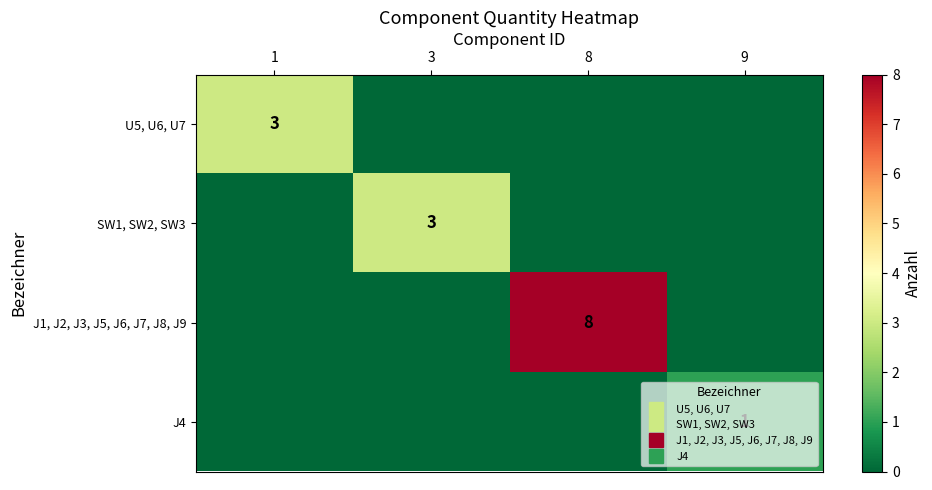

Which series changed the most between 1 and 3?

U5, U6, U7